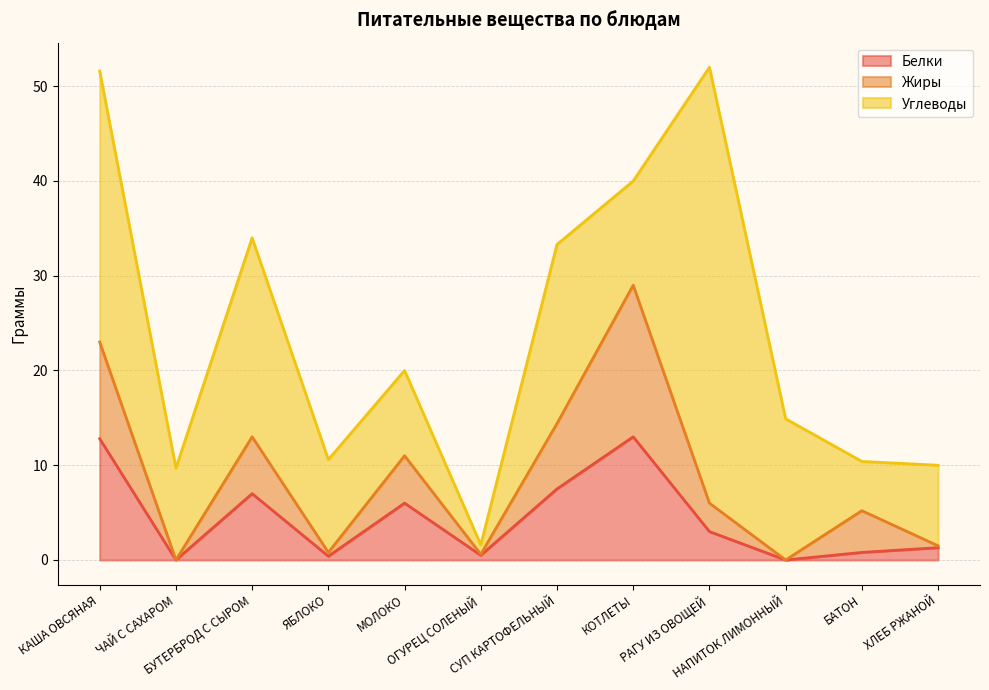

The value of Белки at ХЛЕБ РЖАНОЙ is 1.9. True or false?

False